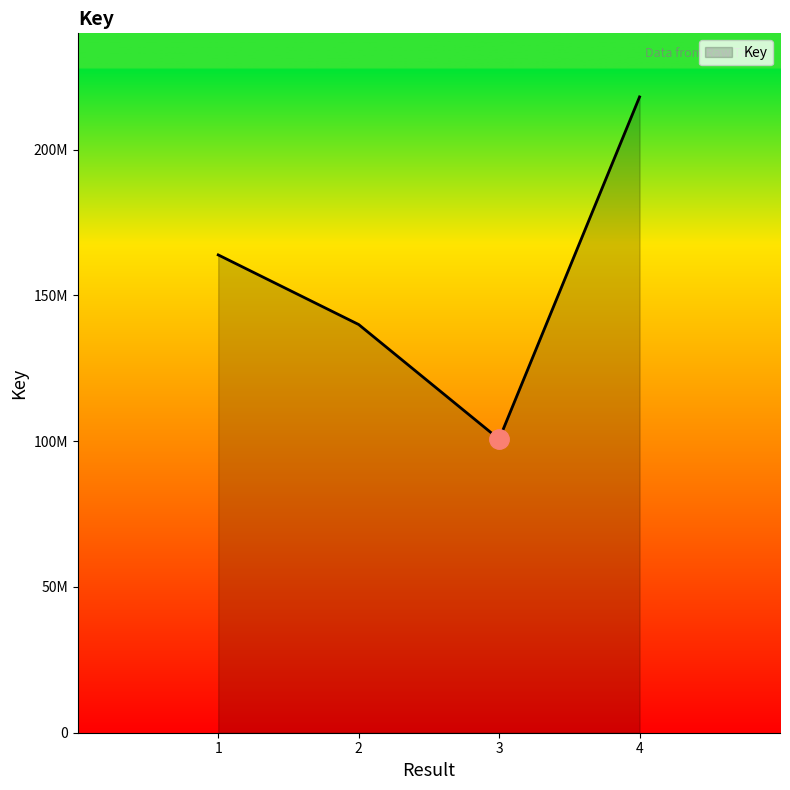

Which has a higher value, 1 or 3?

1